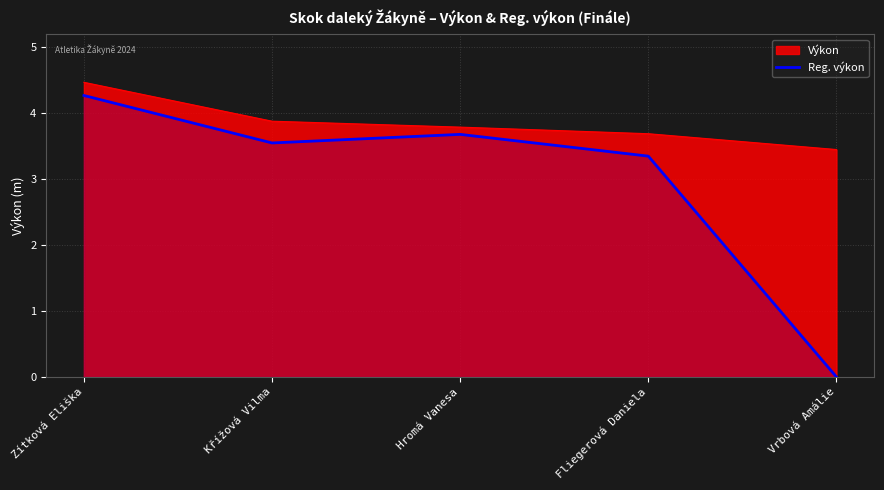

How many values are above zero?

4